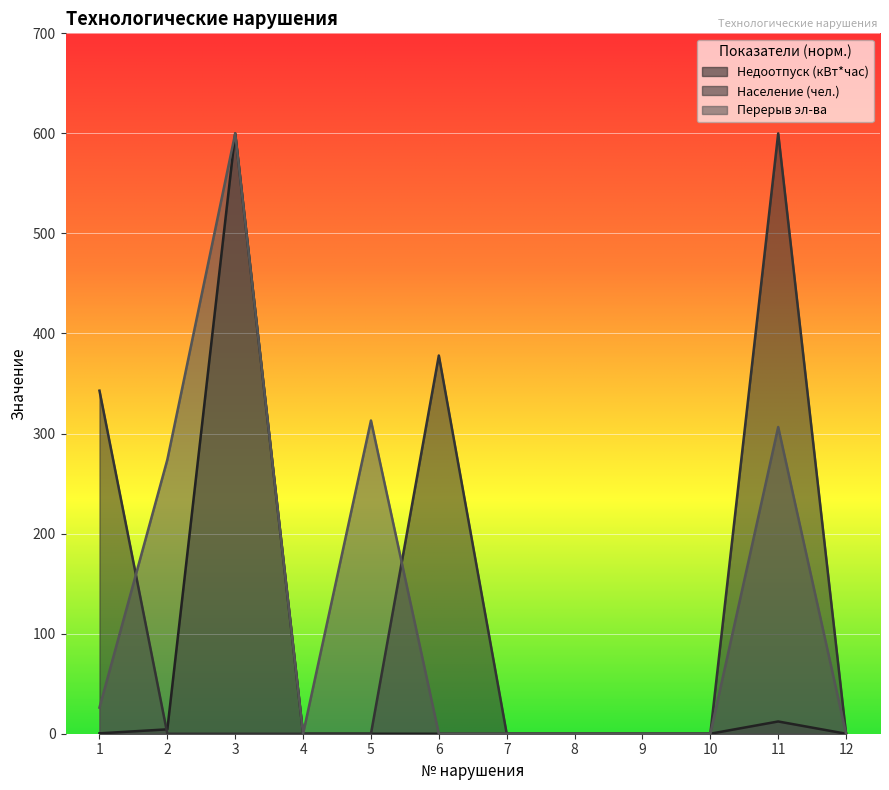

Between 3 and 4, which is larger?

3